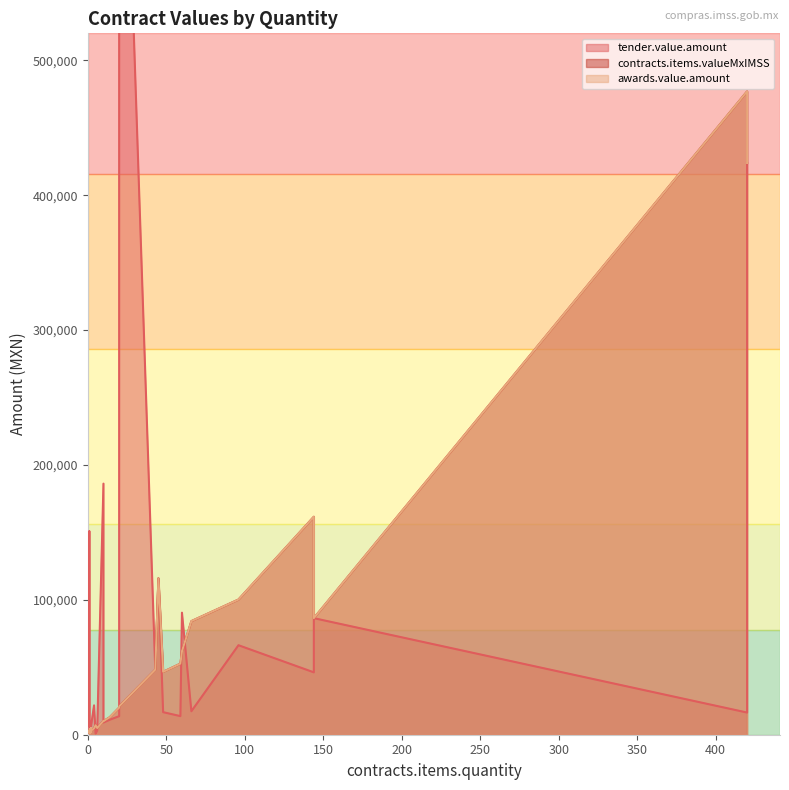

True or false: awards.value.amount and contracts.items.valueMxIMSS cross at least once.

False